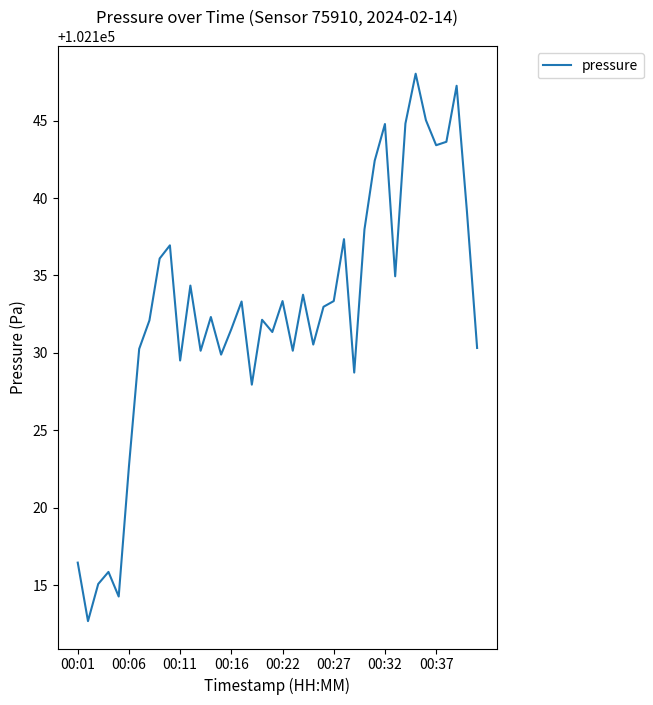

What is the smallest value displayed?

102112.7